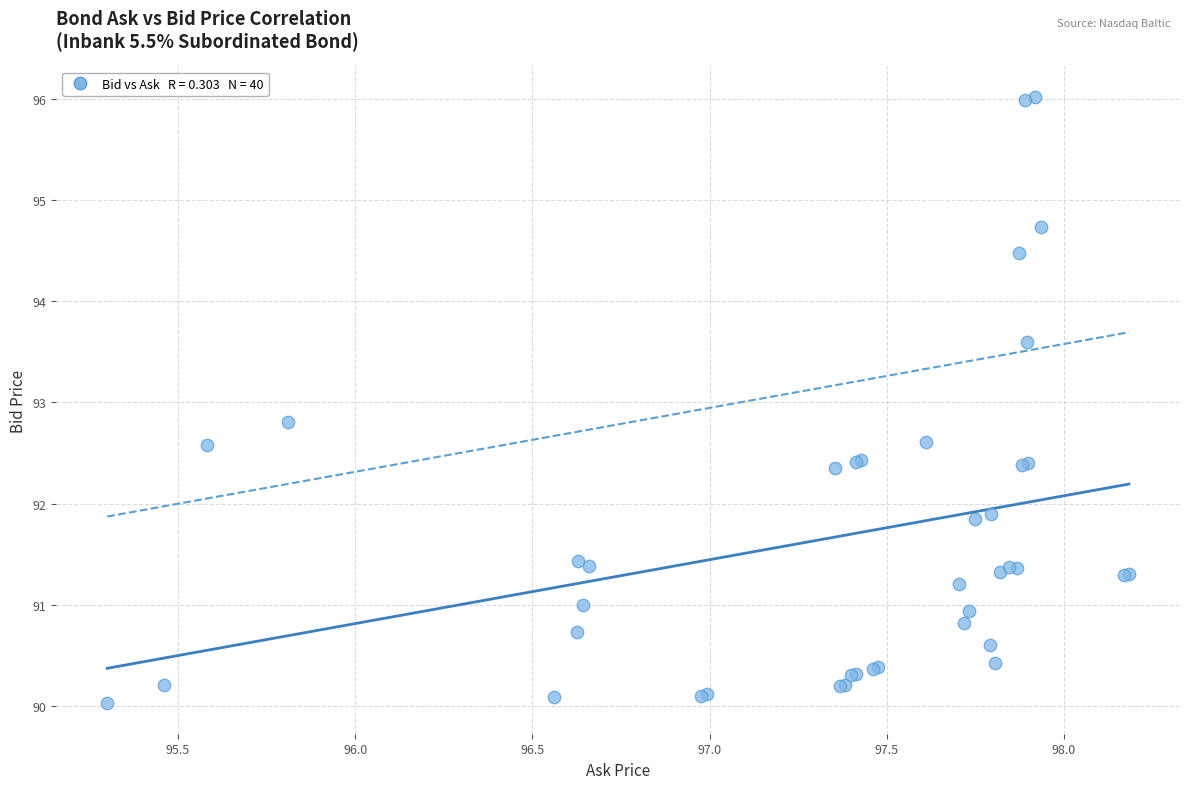

What Y value in the scatter plot is closest to 93?

92.8